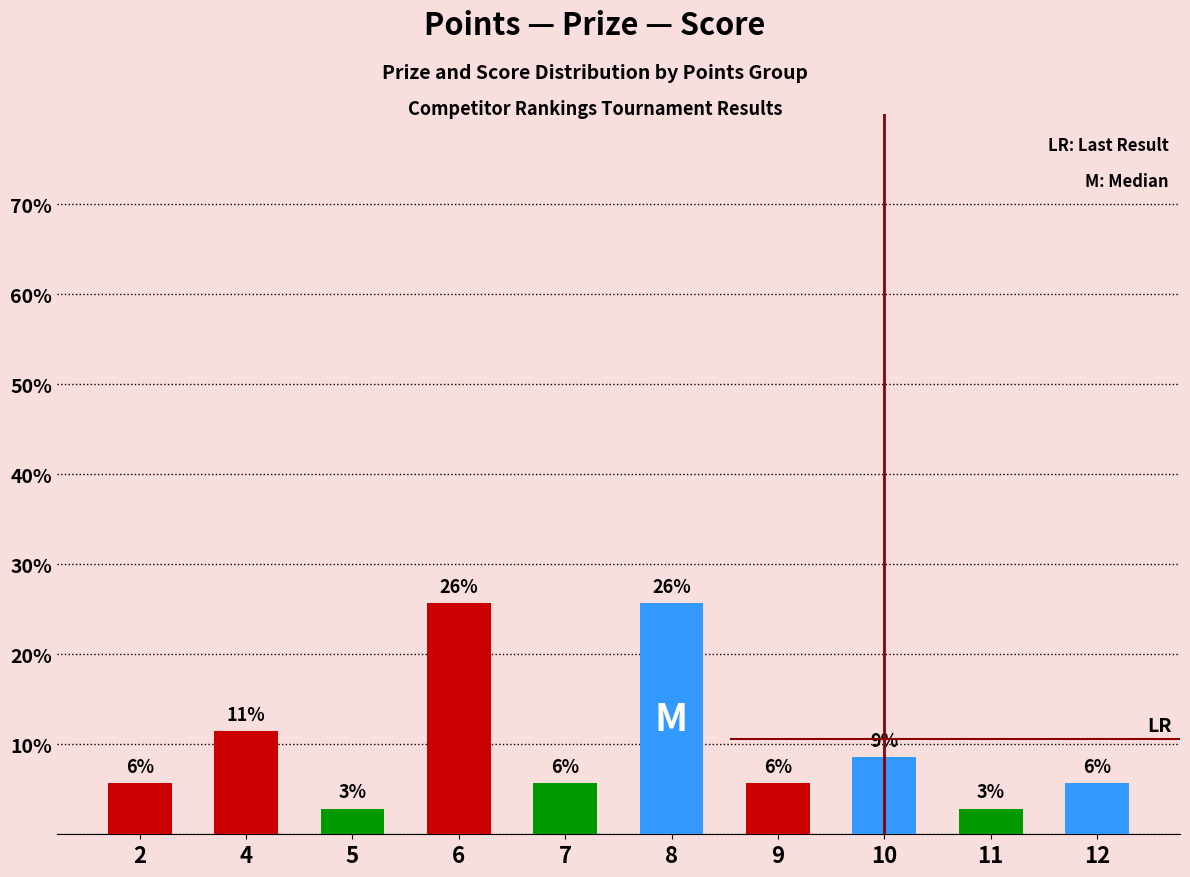

Reading left to right, list all the values displayed in this chart.

5.7	11.4	2.9	25.7	5.7	25.7	5.7	8.6	2.9	5.7